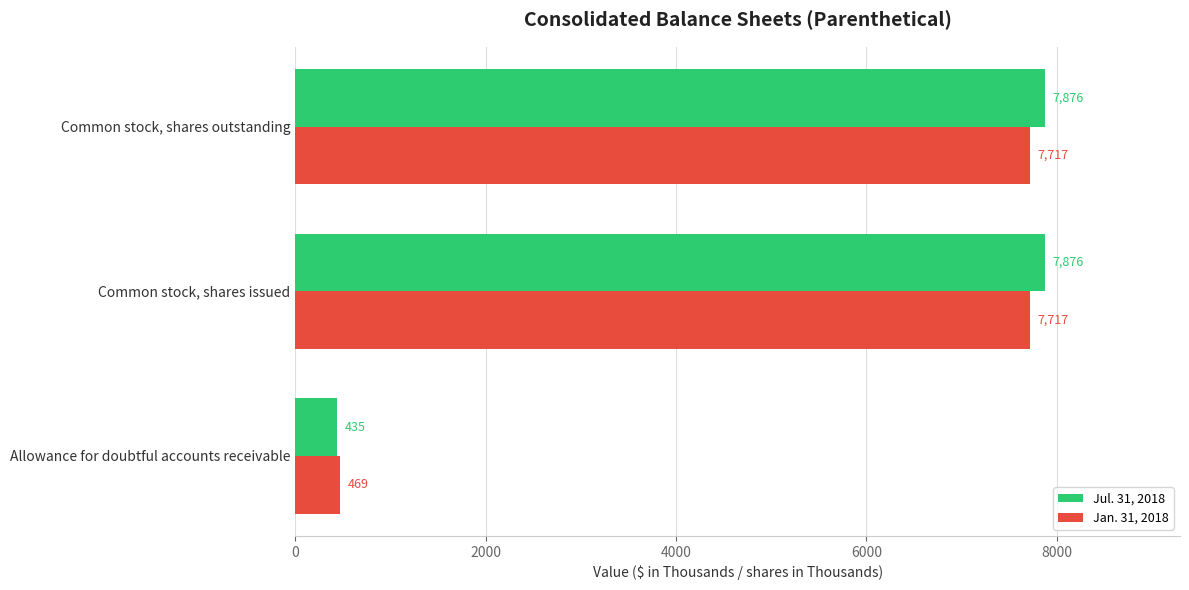

What is the total value across all series at Common stock, shares issued?

15593